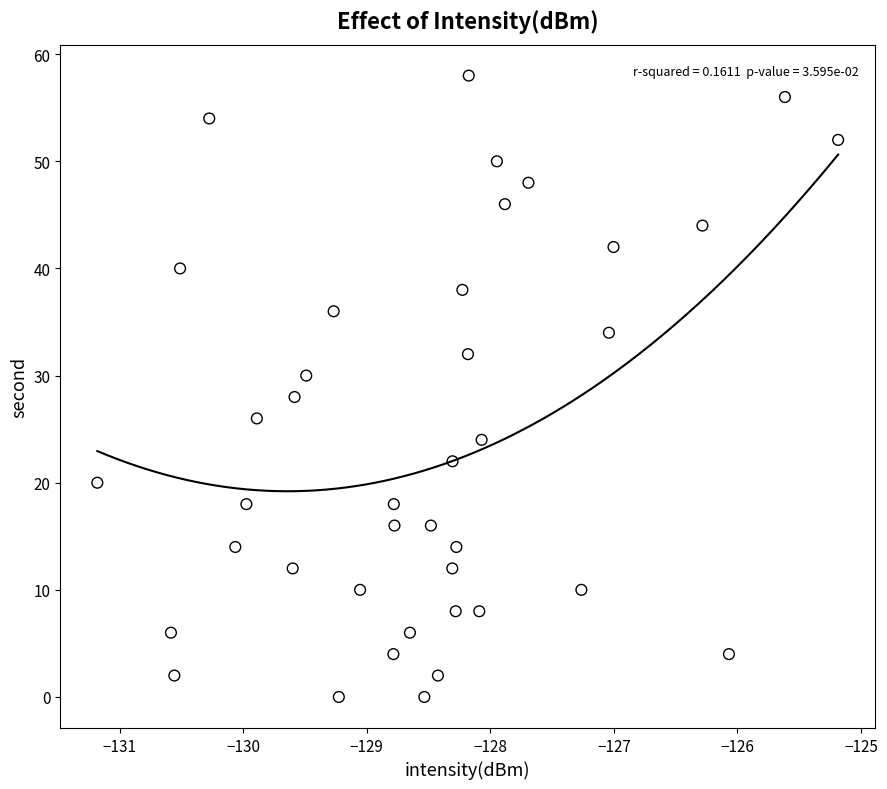

What is the range of Y values (max minus min)?

58